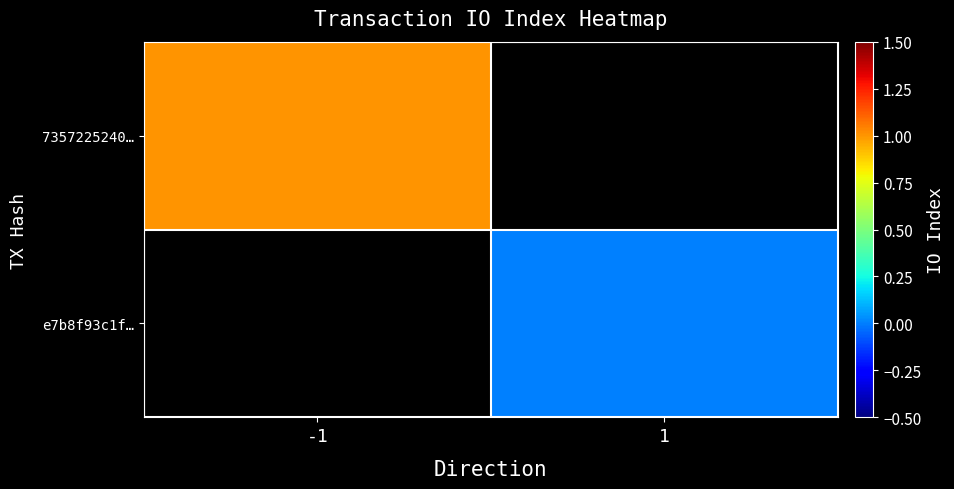

How many values in 7357225240… are above zero?

1